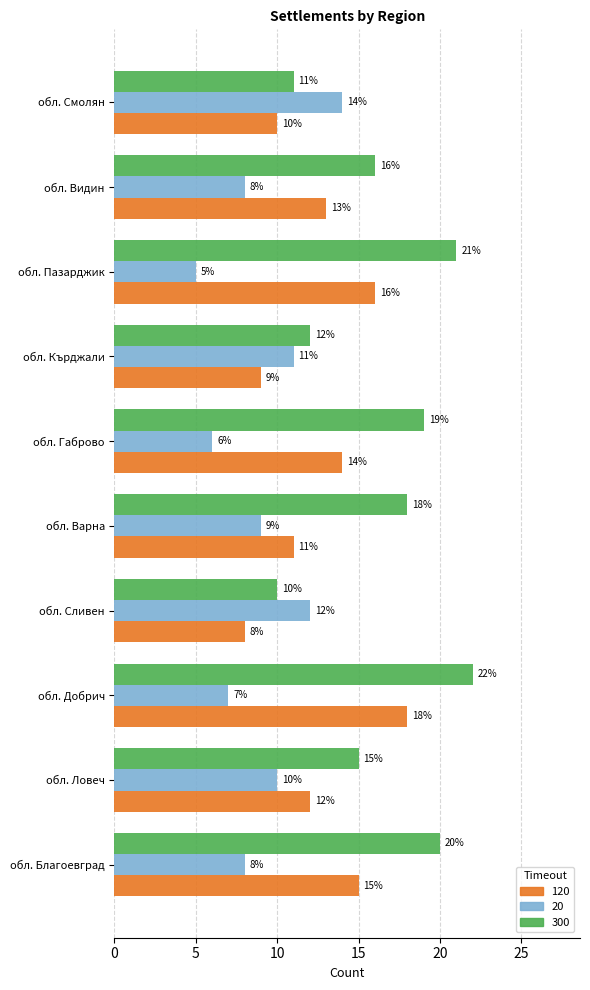

What is the difference between the highest and lowest values at обл. Благоевград?

12